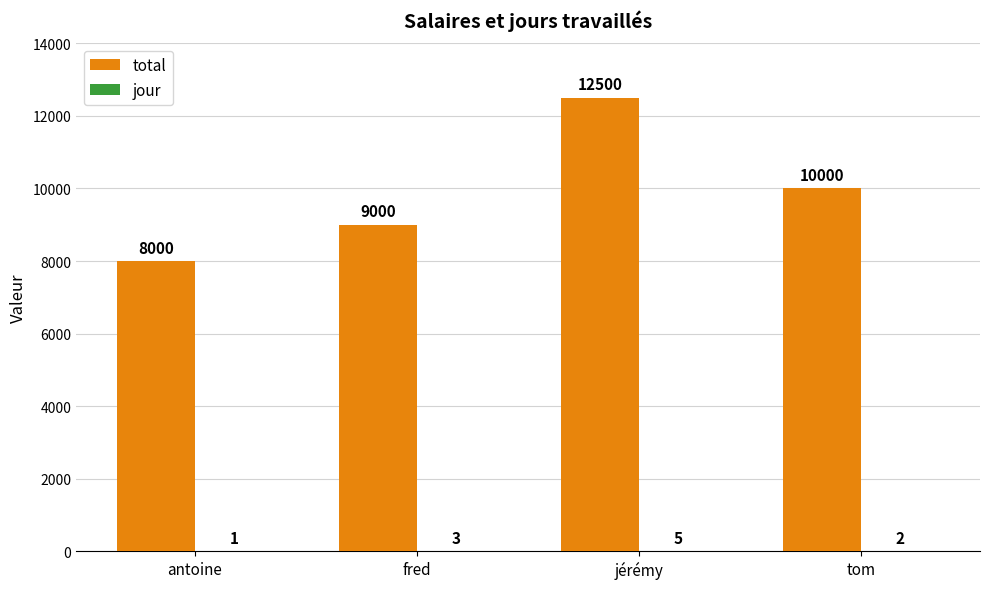

The total series shows 2599 at jérémy. True or false?

False